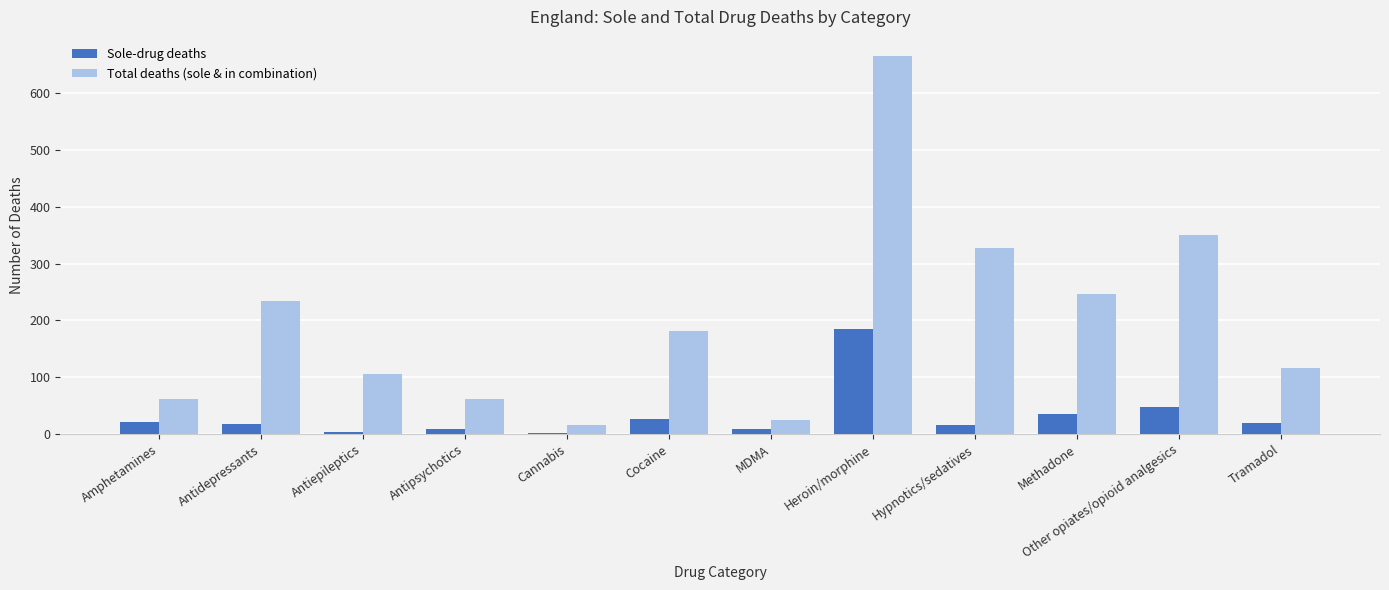

The value of Total deaths (sole & in combination) at Heroin/morphine is 152. True or false?

False